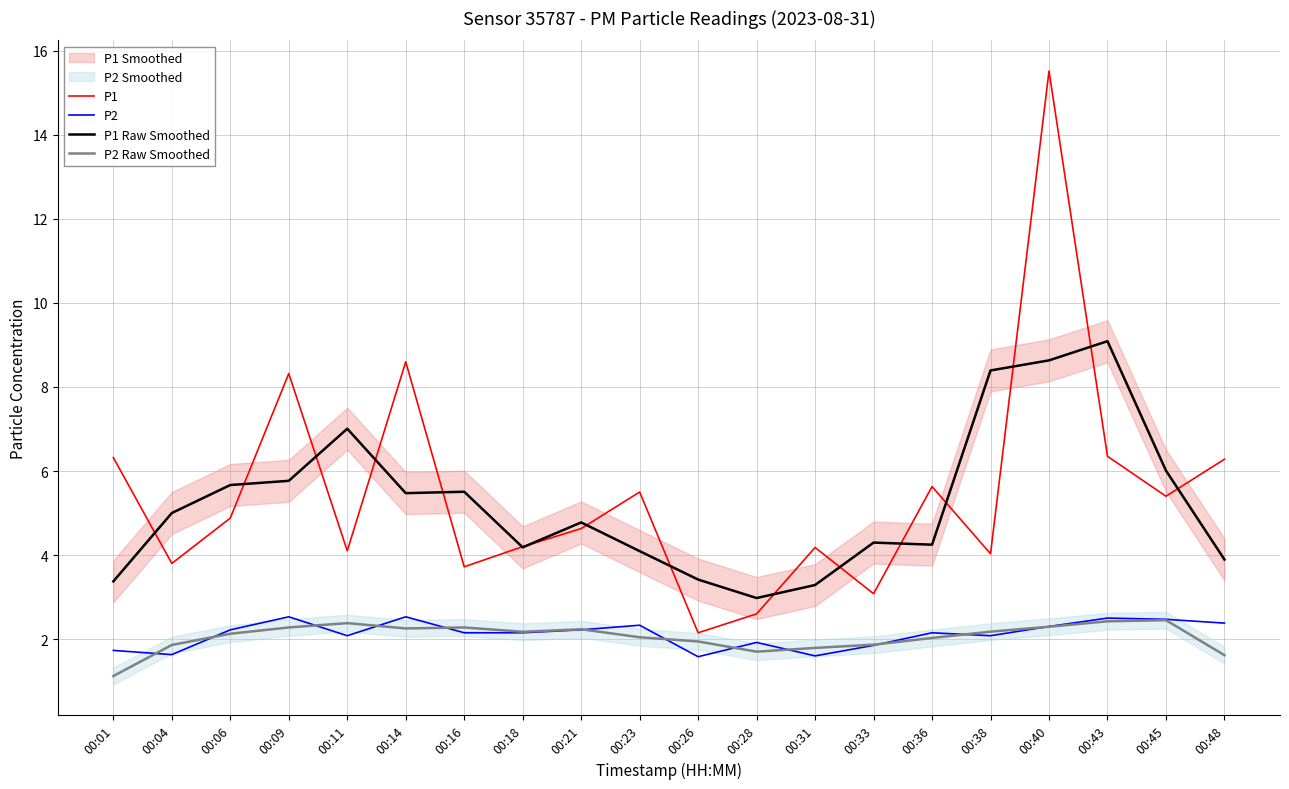

At which category does P2 reach its first local peak?

00:09